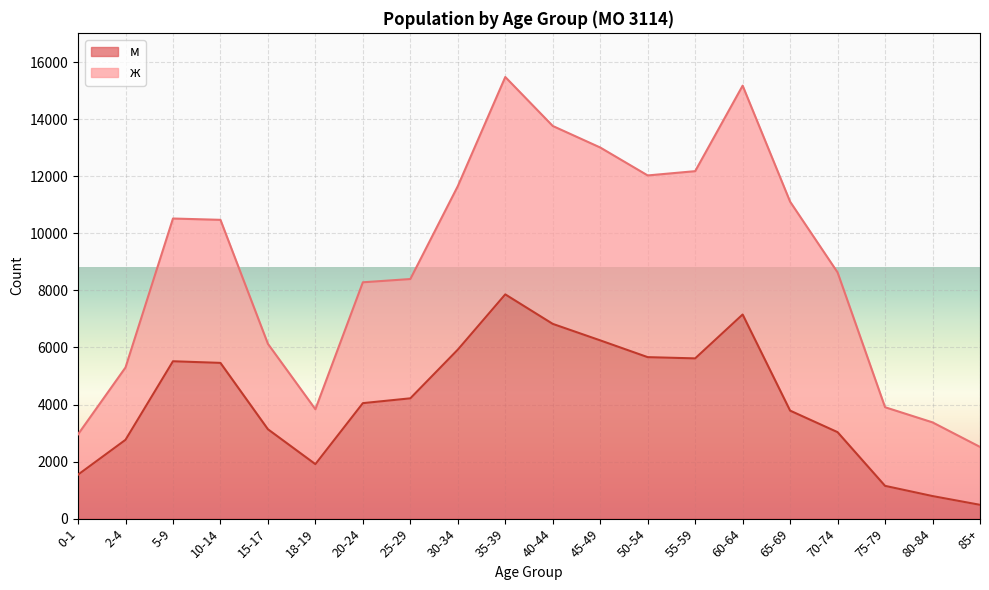

What is the highest value of the м series?

7860